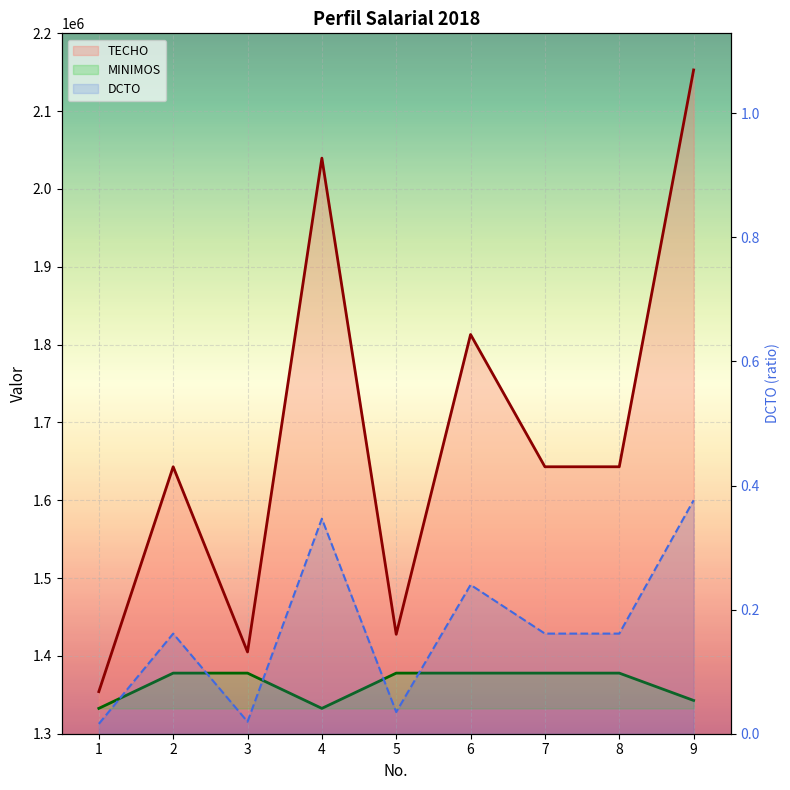

Reading left to right, transcribe all the data shown in this chart.

TECHO: 1354090.0	1643039.0	1405081.0	2039634.0	1427744.0	1813008.0	1643039.0	1643039.0	2152947.0
MINIMOS: 1332561.0	1377886.0	1377886.0	1332561.0	1377886.0	1377886.0	1377886.0	1377886.0	1342759.0
DCTO: 0.0	0.2	0.0	0.3	0.0	0.2	0.2	0.2	0.4